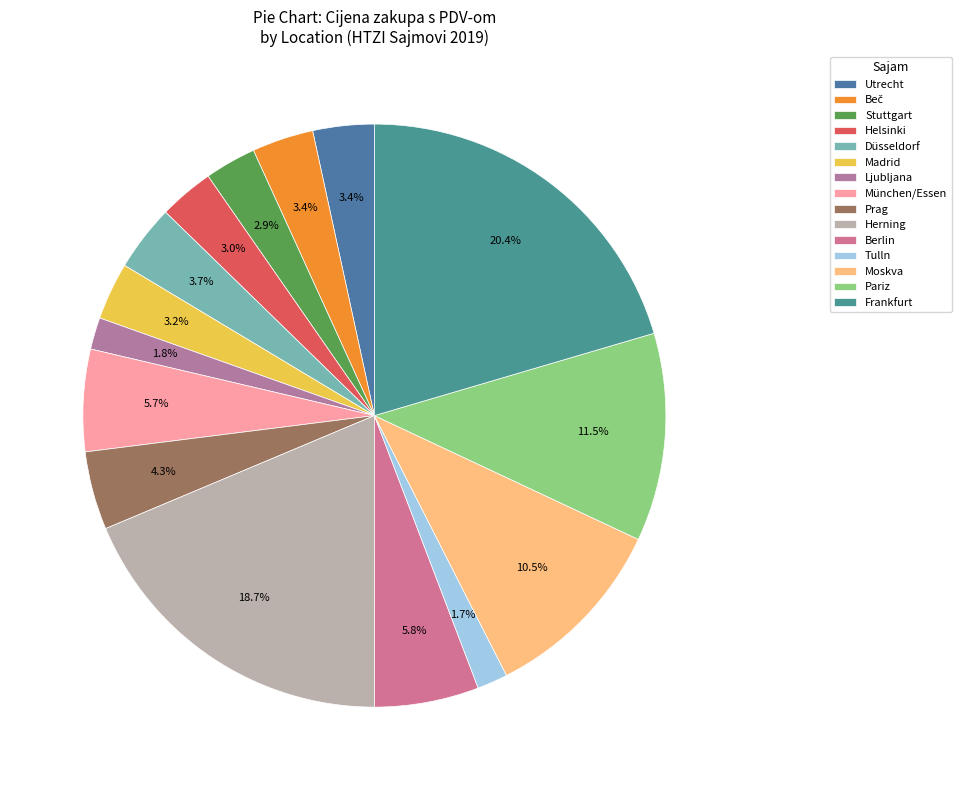

What percentage is the Berlin slice, to the nearest percent?

6%